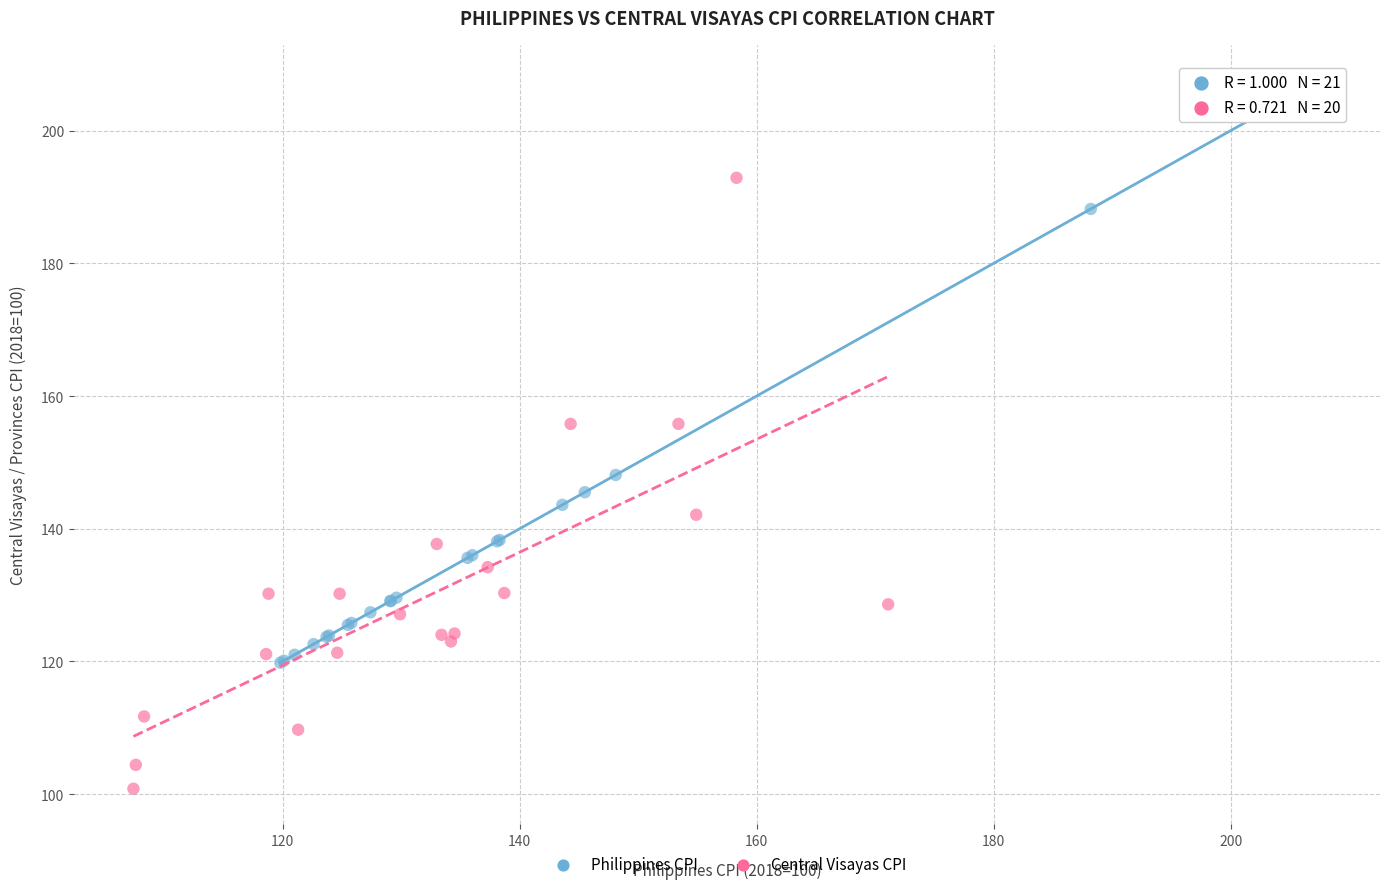

Which series contains the highest Y value?

Philippines CPI